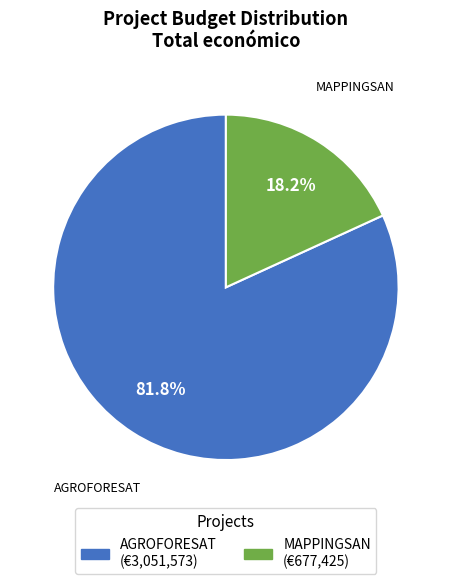

Which category accounts for the majority?

AGROFORESAT